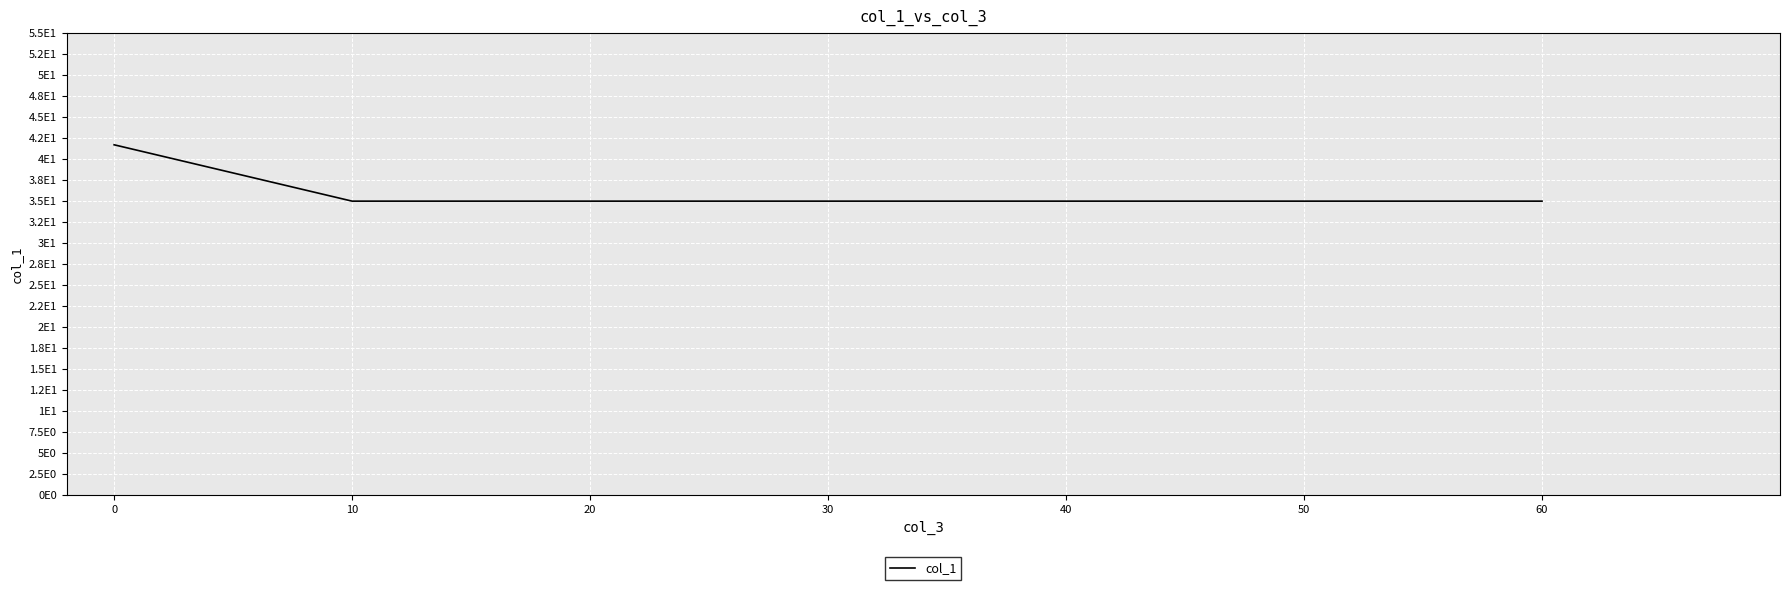

True or false: the data has more than 2 interior local peaks.

False